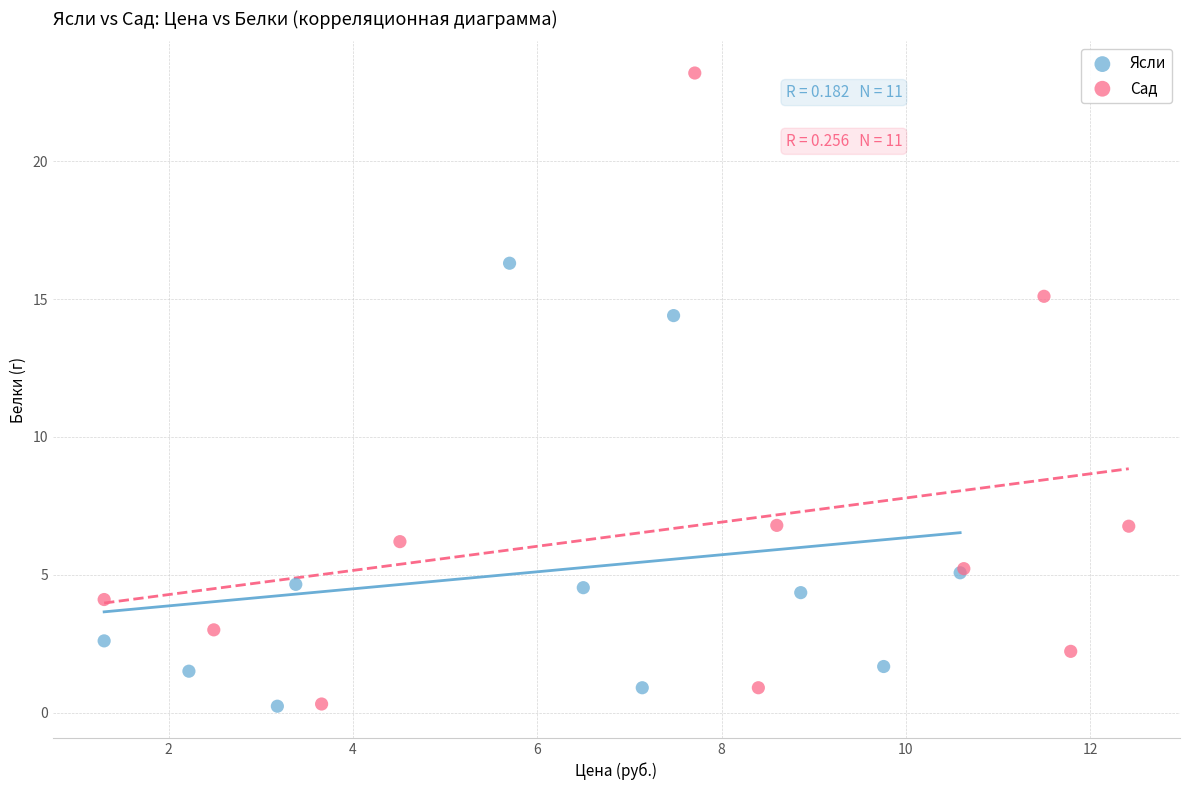

Which series has the largest Y range (max minus min)?

Сад